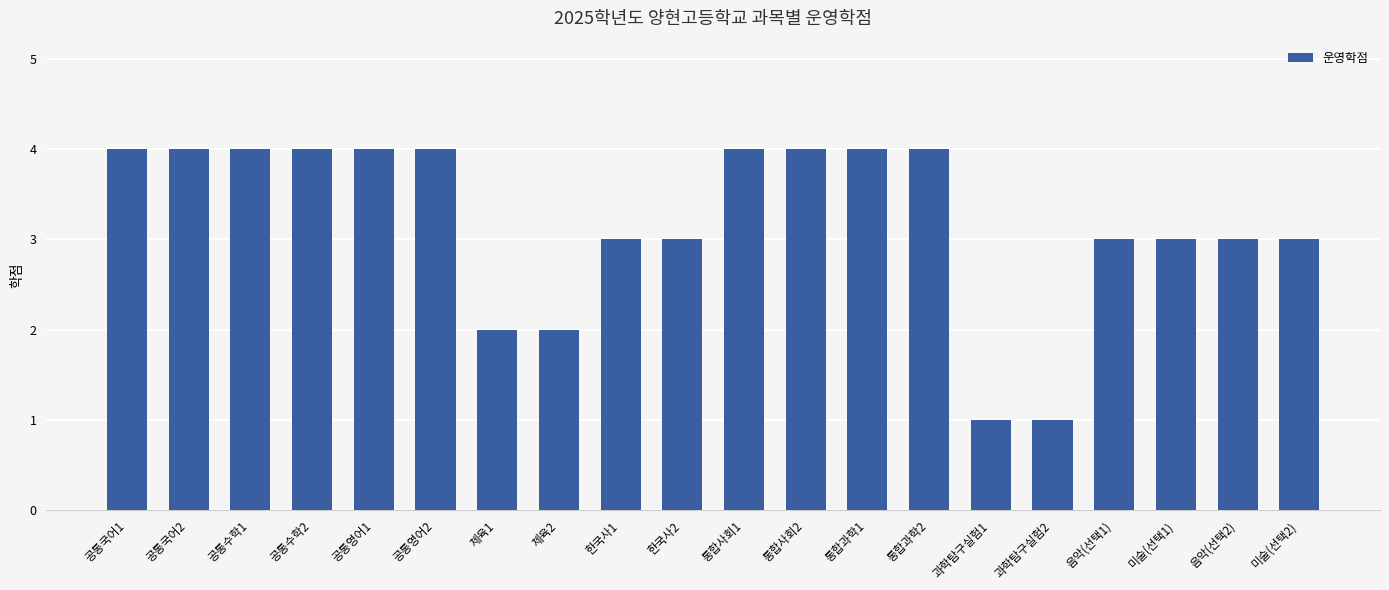

What is the sum of all values?

64